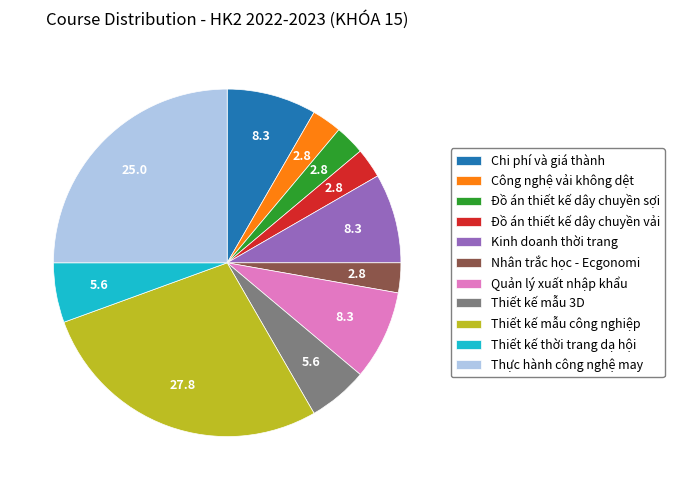

Between Quản lý xuất nhập khẩu and Công nghệ vải không dệt, which is larger?

Quản lý xuất nhập khẩu